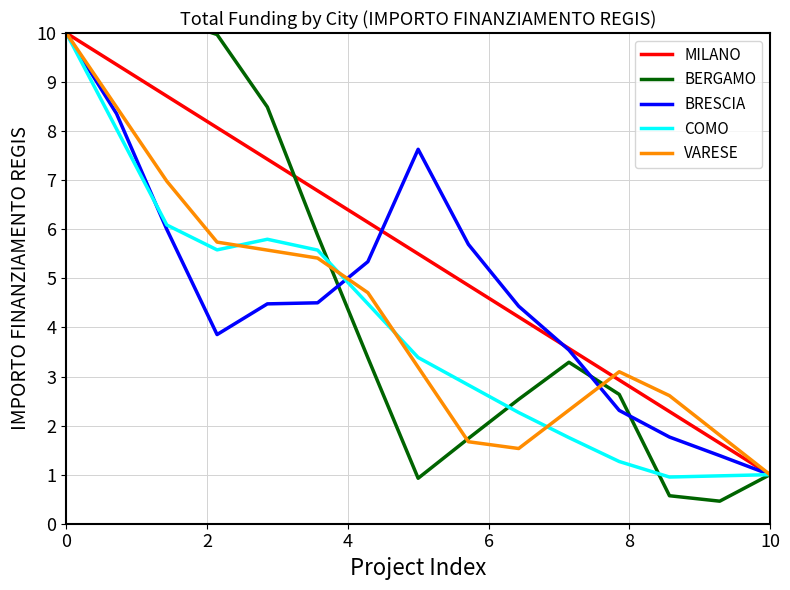

Which series has the largest total across all categories?

MILANO